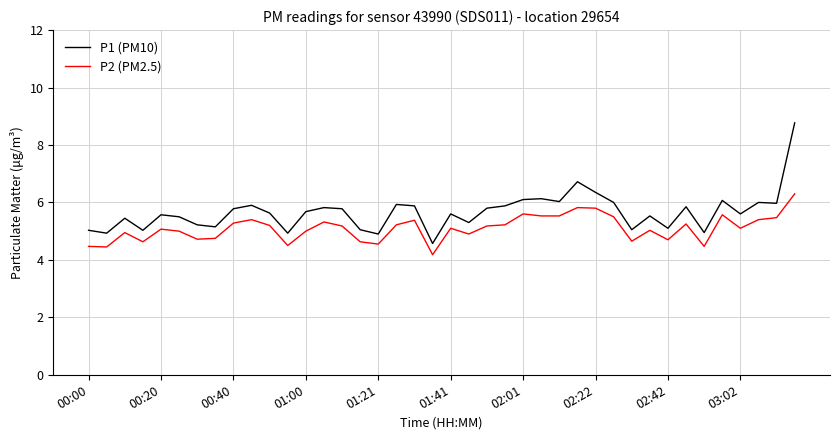

Which series has the widest spread of values?

P1 (PM10)